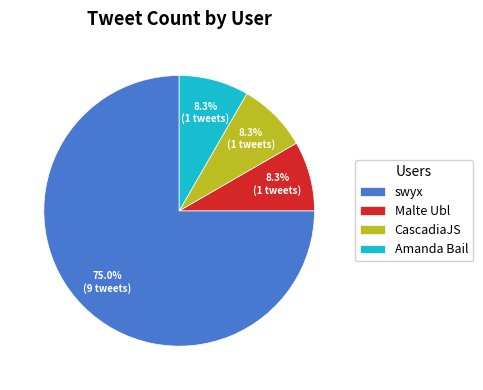

Between Malte Ubl and swyx, which is larger?

swyx